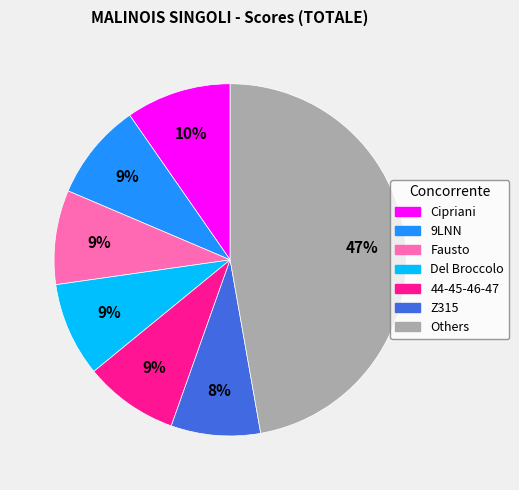

To the nearest percent, what is the average slice percentage?

14%